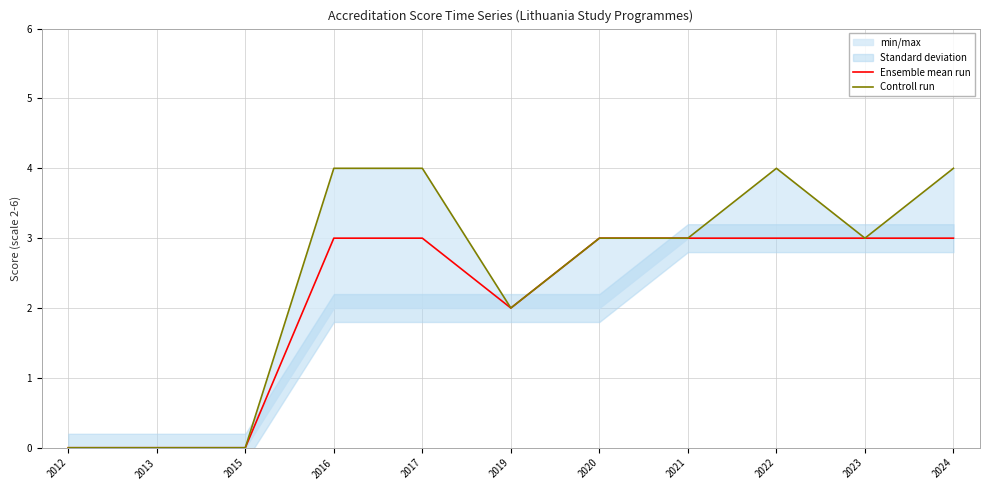

The Controll run series shows 2 at 2019. True or false?

True